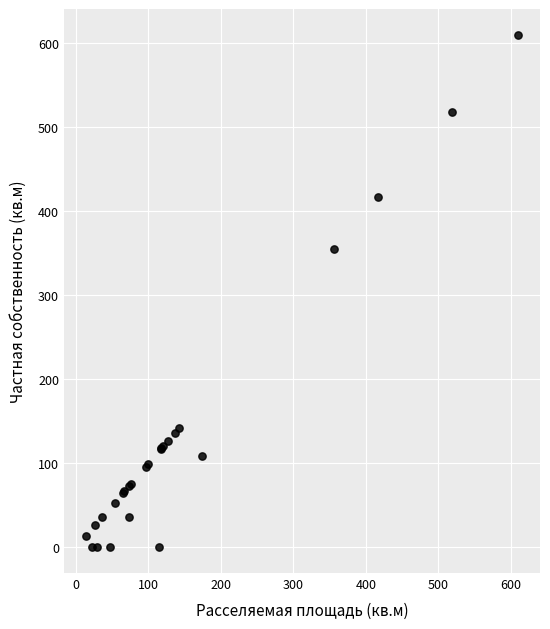

What Y value in the scatter plot is closest to 305?

355.4